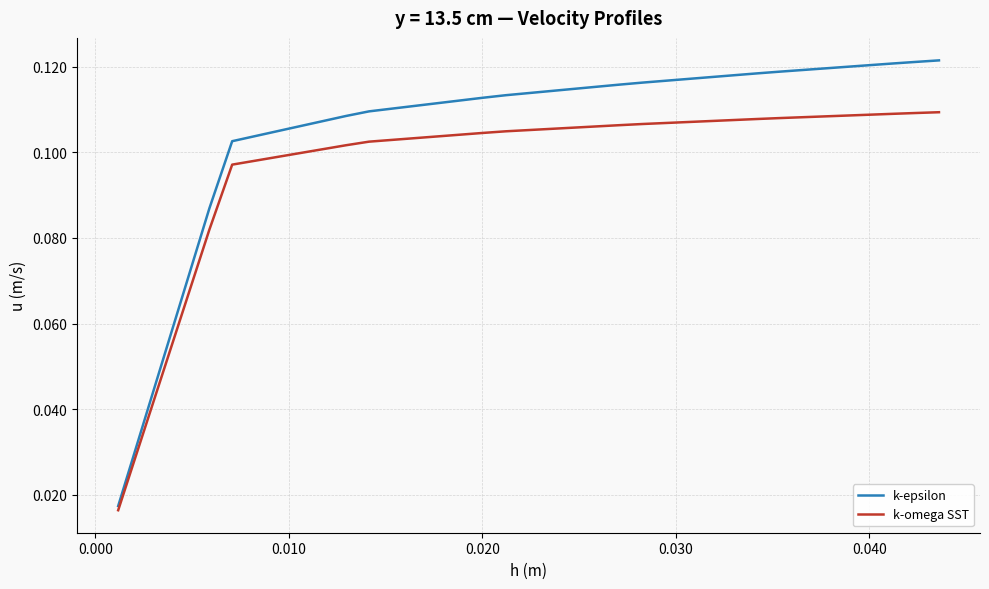

What is the sum of all k-epsilon values?

3.9